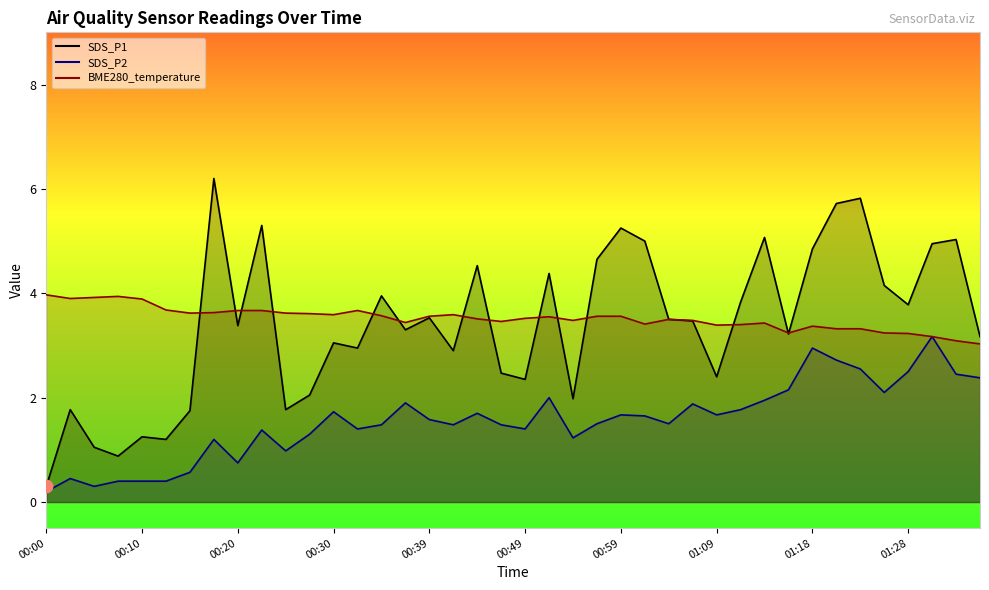

Which series reaches the minimum Y coordinate?

SDS_P2